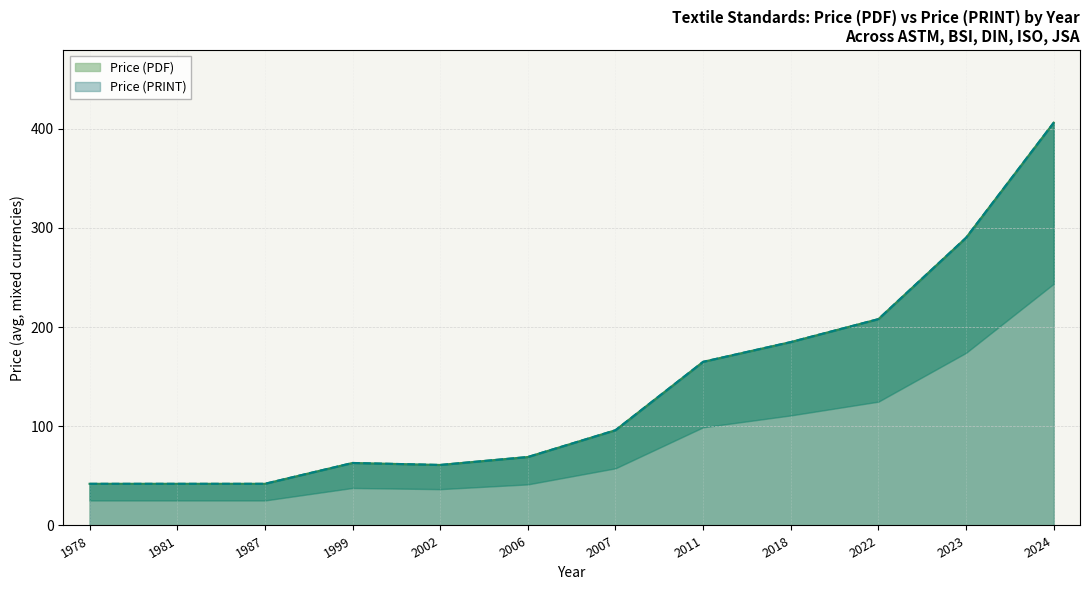

What is the maximum value for Price (PRINT)?

406.0